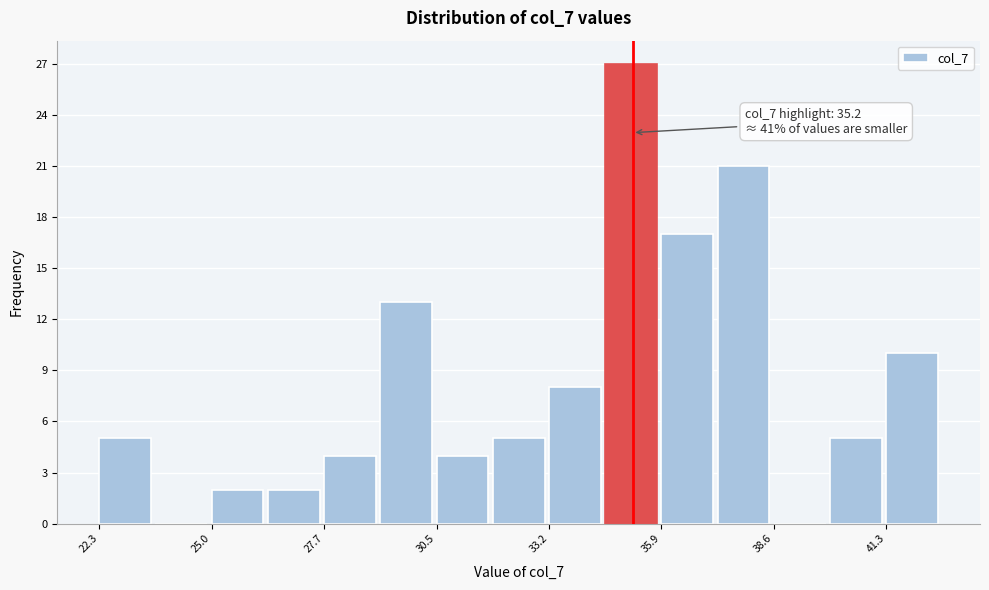

Read against the x-axis, roughly where is the centre of the tallest bar?

35.0